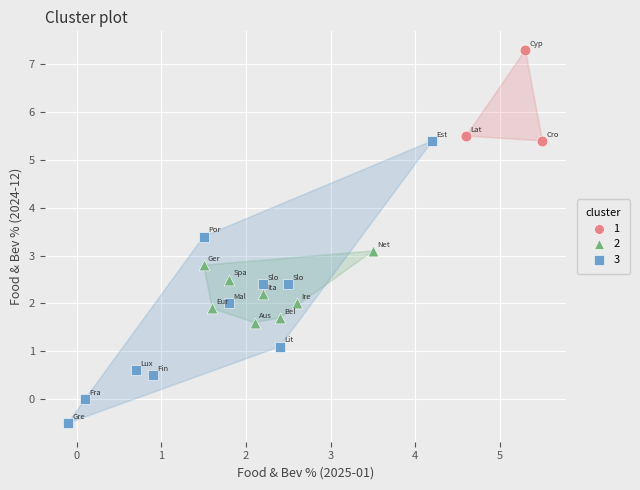

Which series reaches the minimum Y coordinate?

3